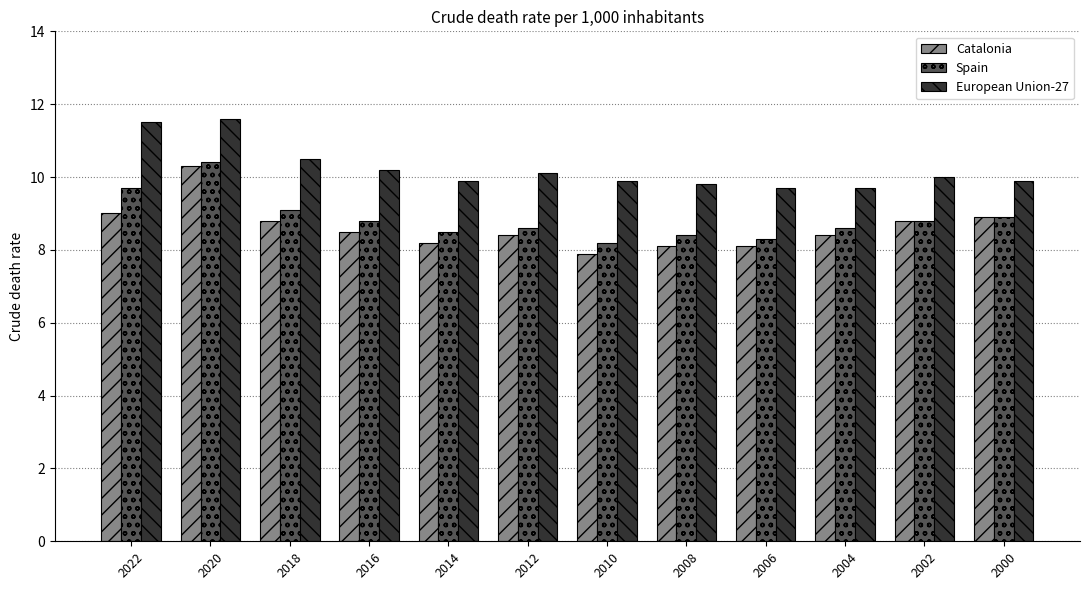

Which series has the largest total across all categories?

European Union-27